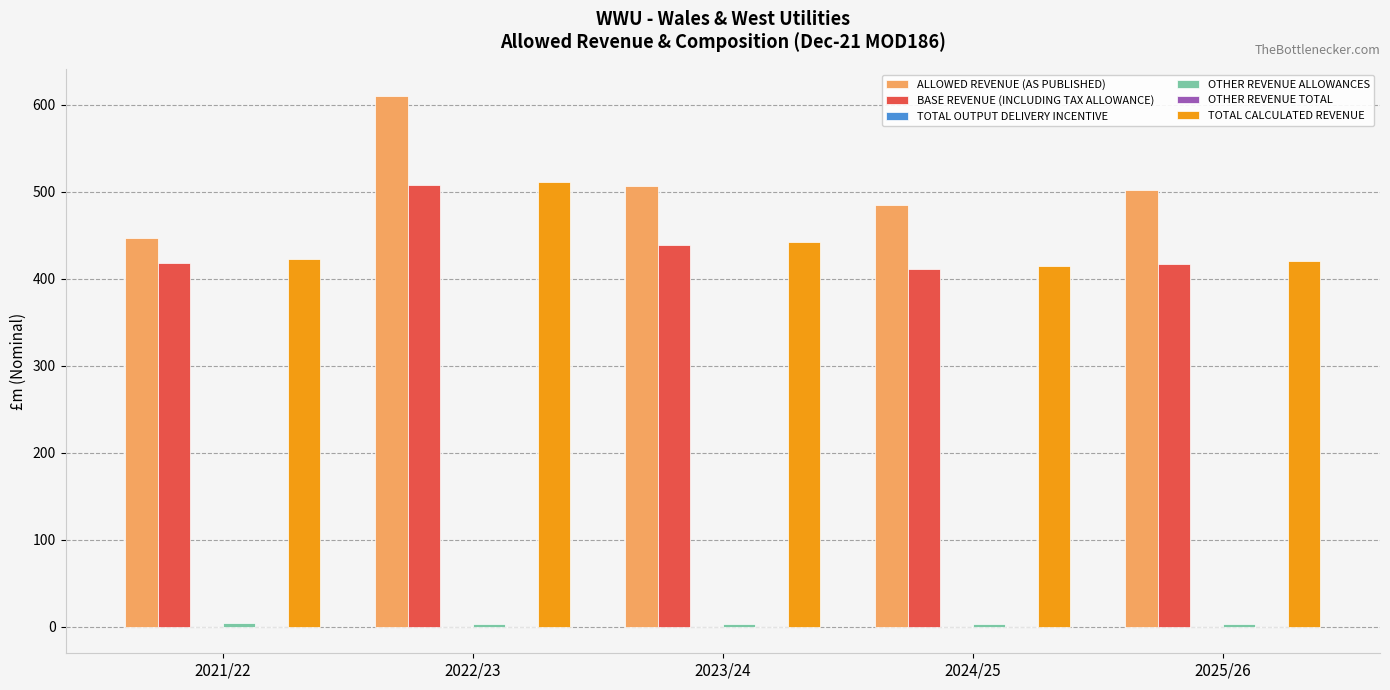

What is the maximum value for ALLOWED REVENUE (AS PUBLISHED)?

610.6